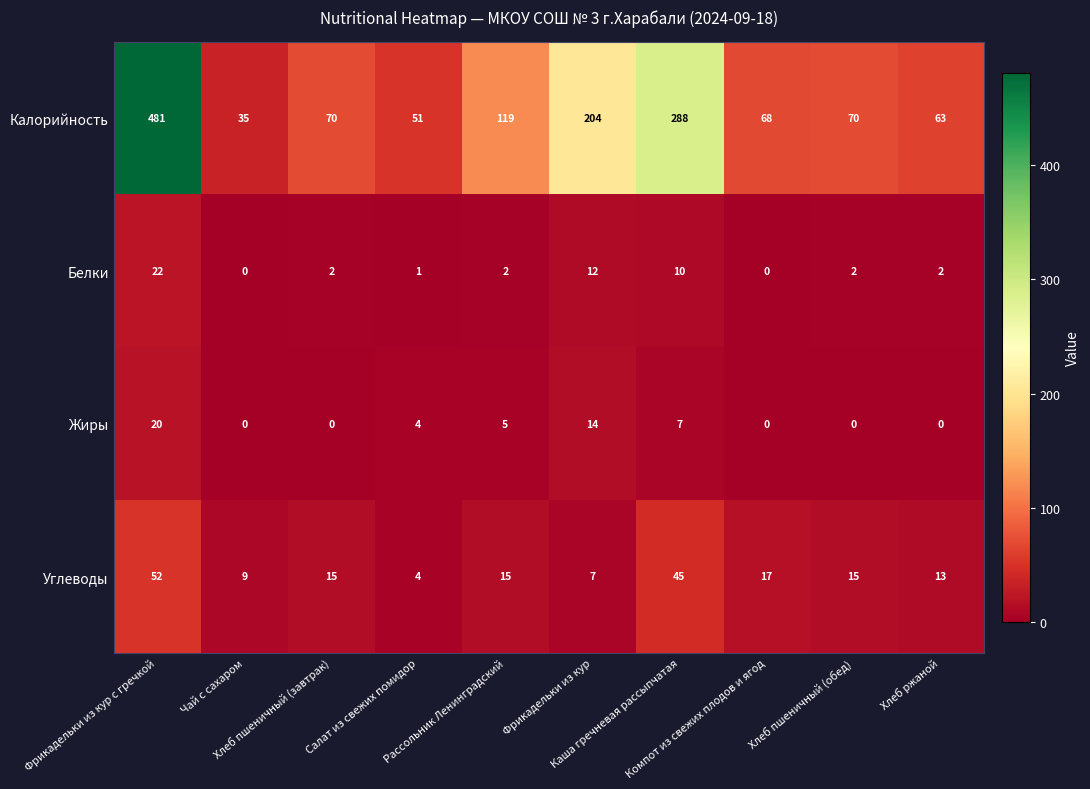

What is the maximum value shown in the chart?

481